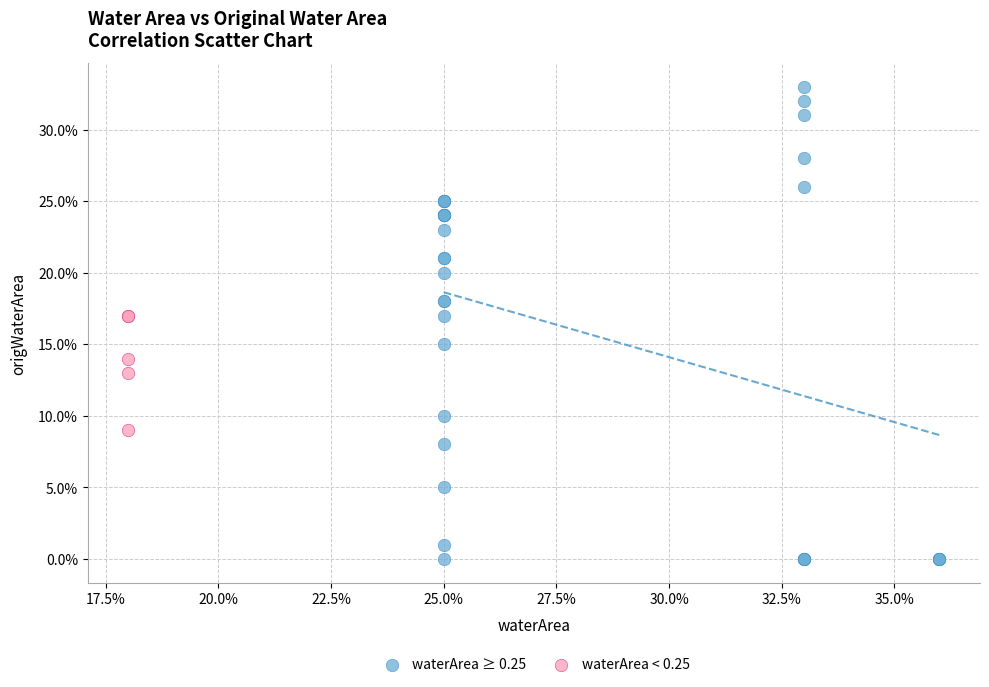

What are all the series names shown in the legend?

waterArea ≥ 0.25, waterArea < 0.25